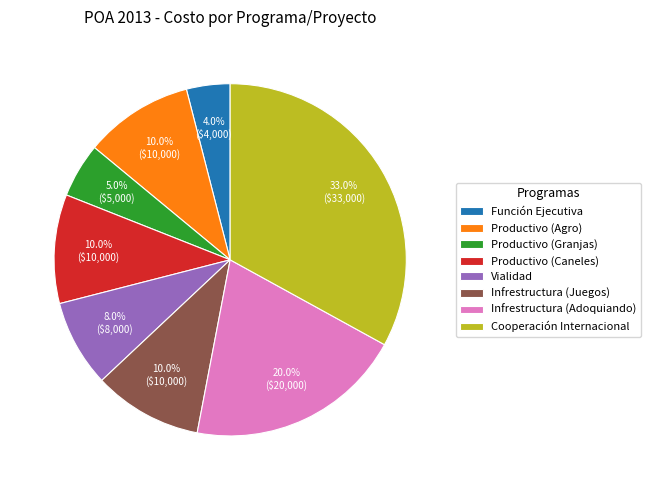

Does Cooperación Internacional represent more than half of the total?

No